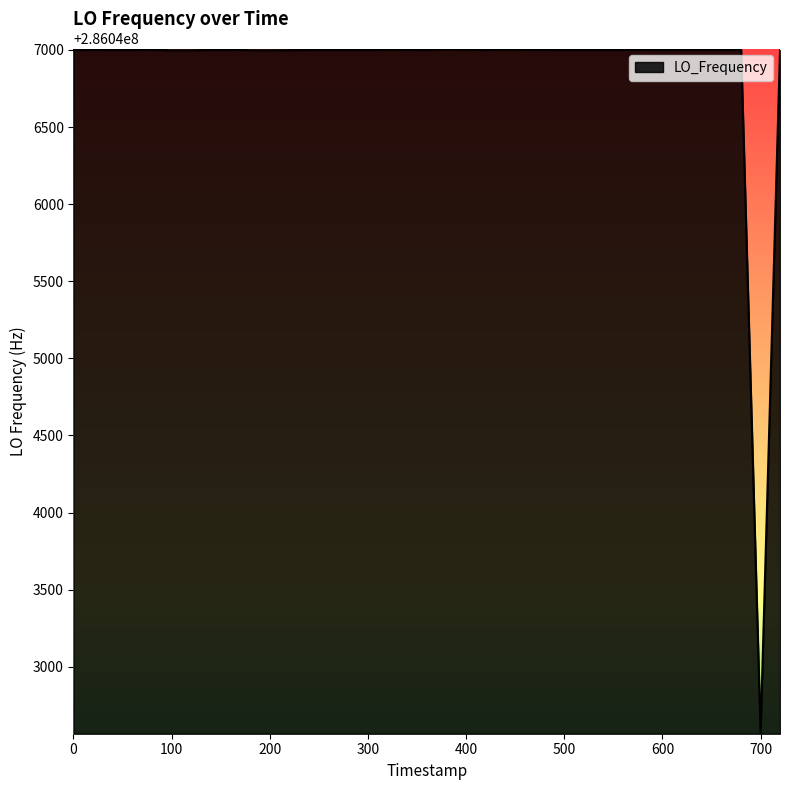

What is the difference between the maximum and minimum values?

4433.4